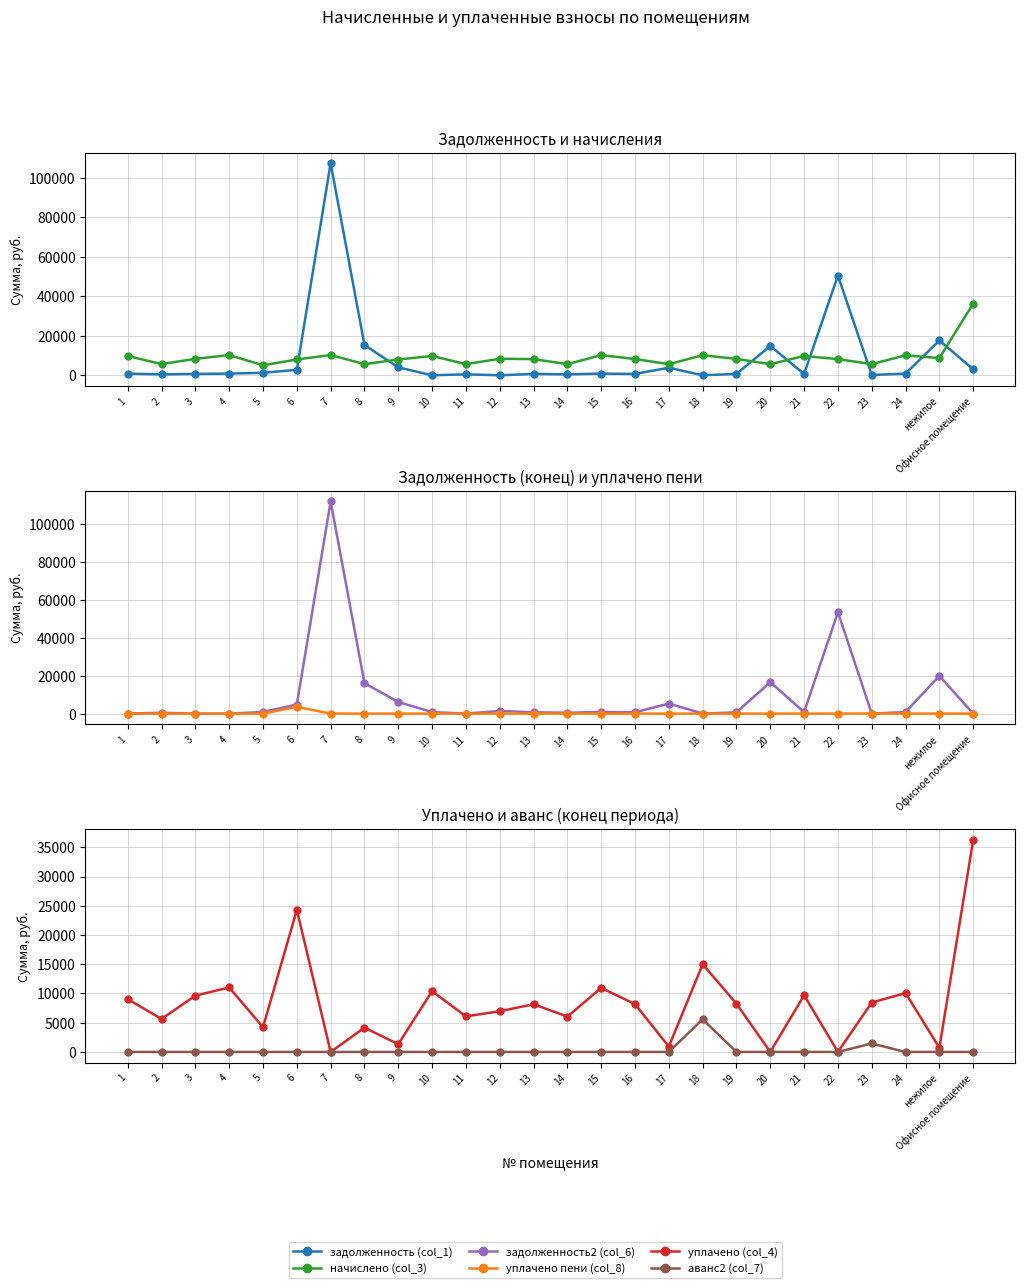

What is the sum of all уплачено пени (col_8) values?

3645.1